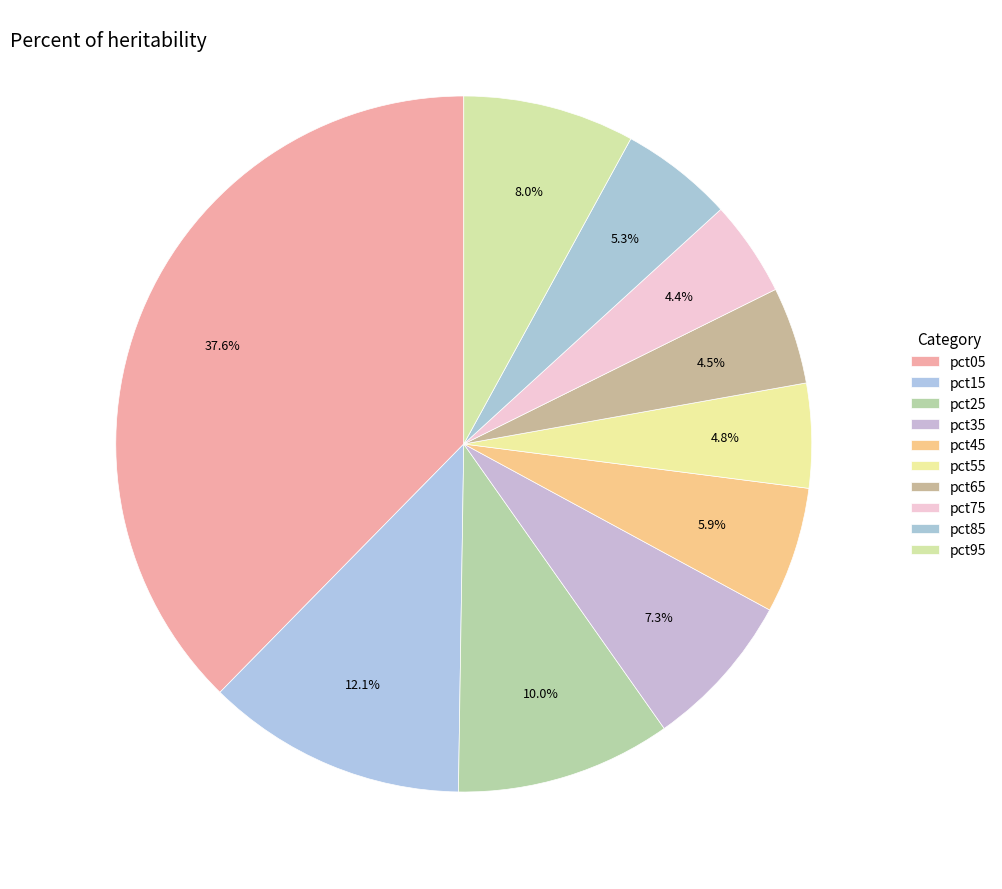

How much of the chart is everything except pct65?

95.5%